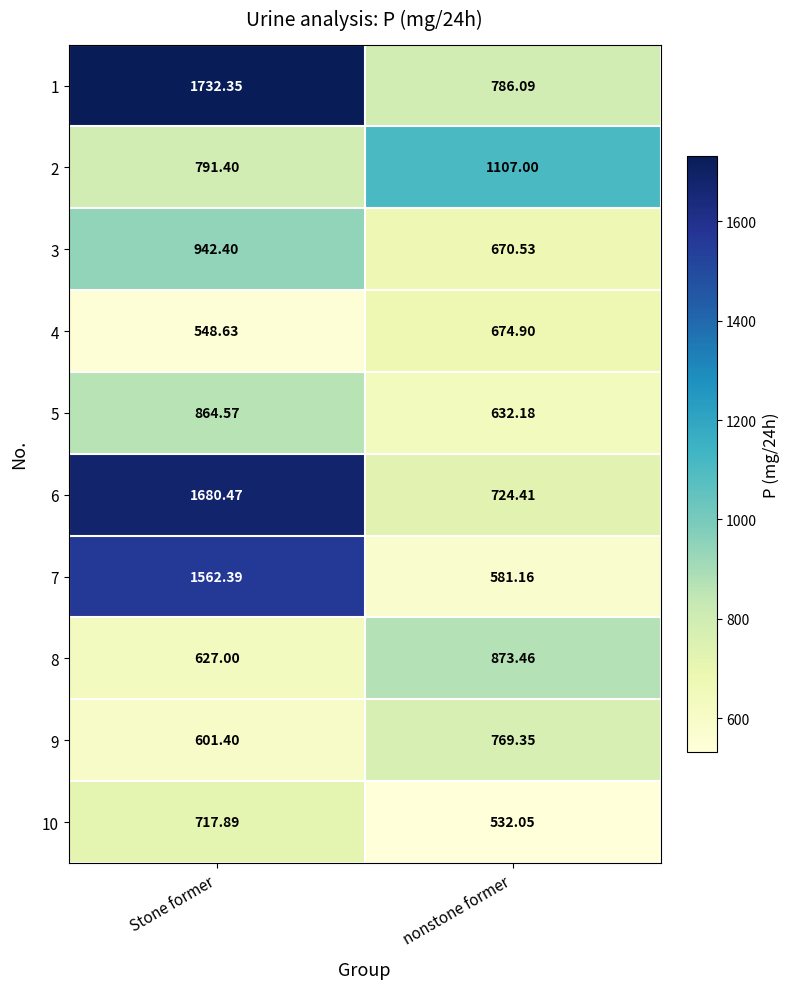

Rank the categories by 2 value from lowest to highest.

Stone former, nonstone former